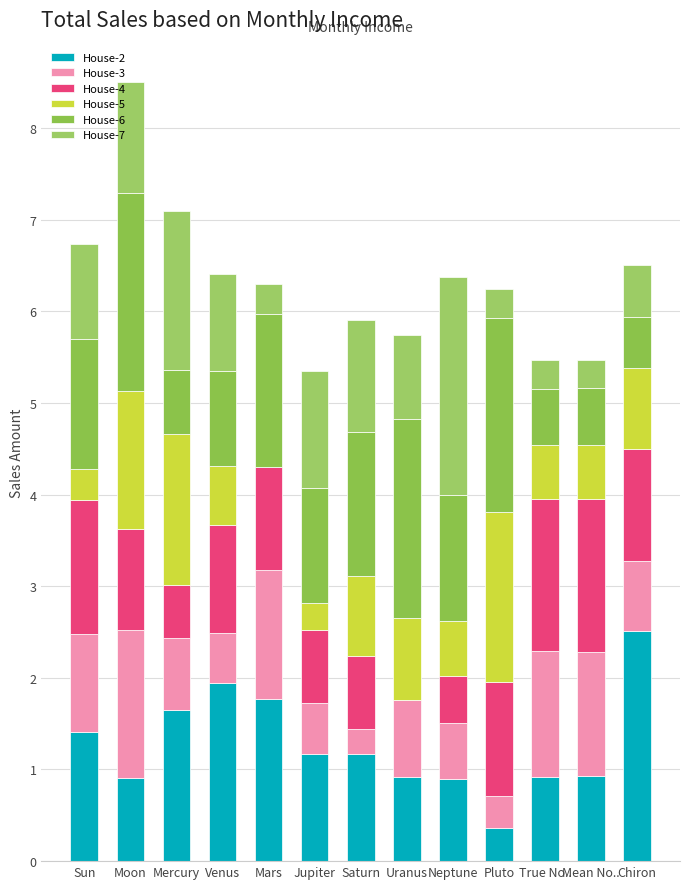

Which series has the widest spread of values?

House-2